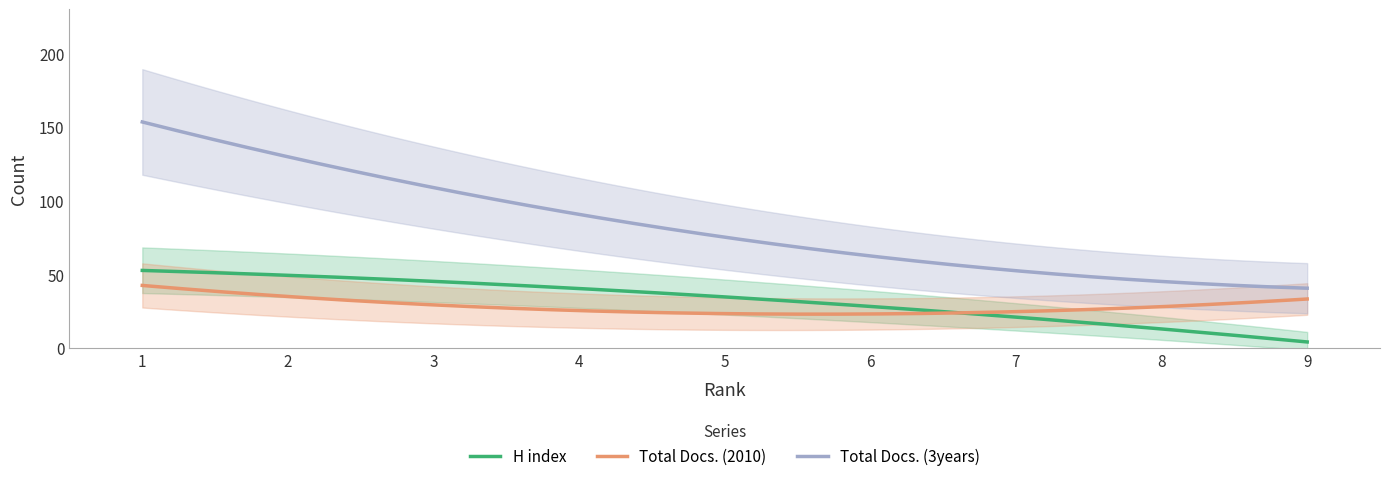

How many values in the H index series exceed 34?

4